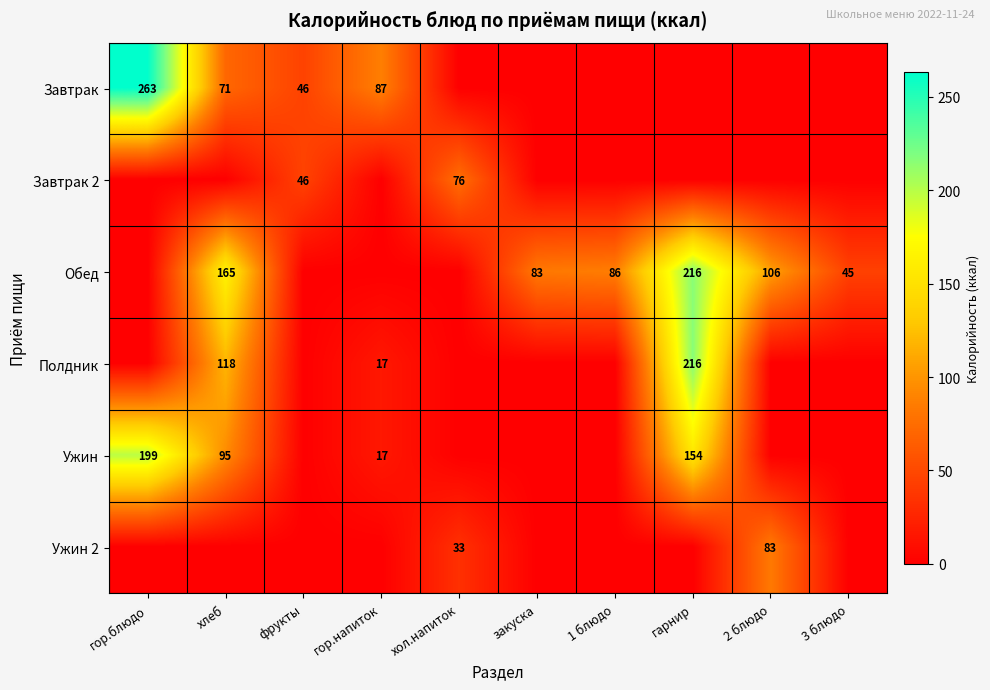

Is it true that Обед equals 24 at закуска?

False